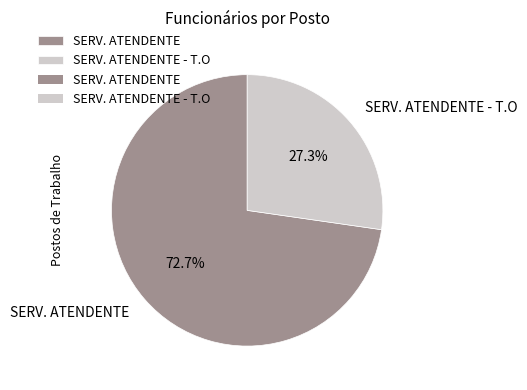

Which slice is the largest?

SERV. ATENDENTE